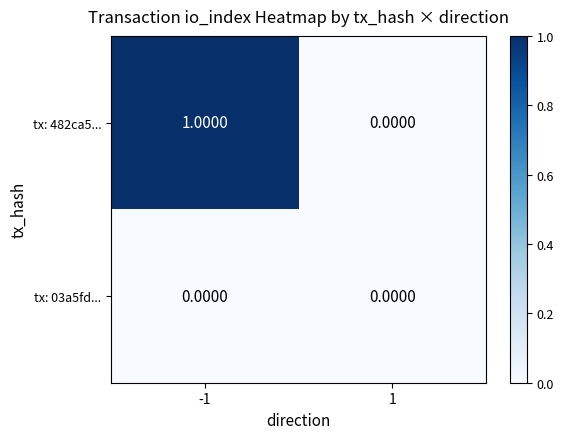

Rank the series by their maximum value, from highest to lowest.

tx: 482ca5..., tx: 03a5fd...